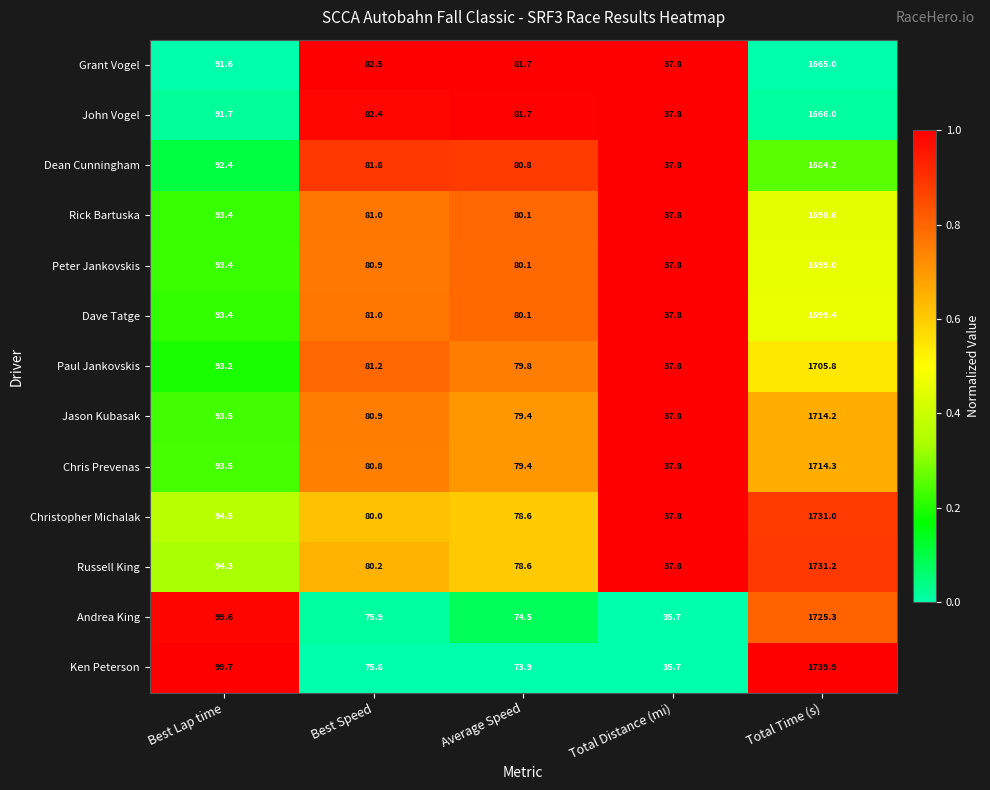

At which category is the sum across all series the highest?

Total Time (s)